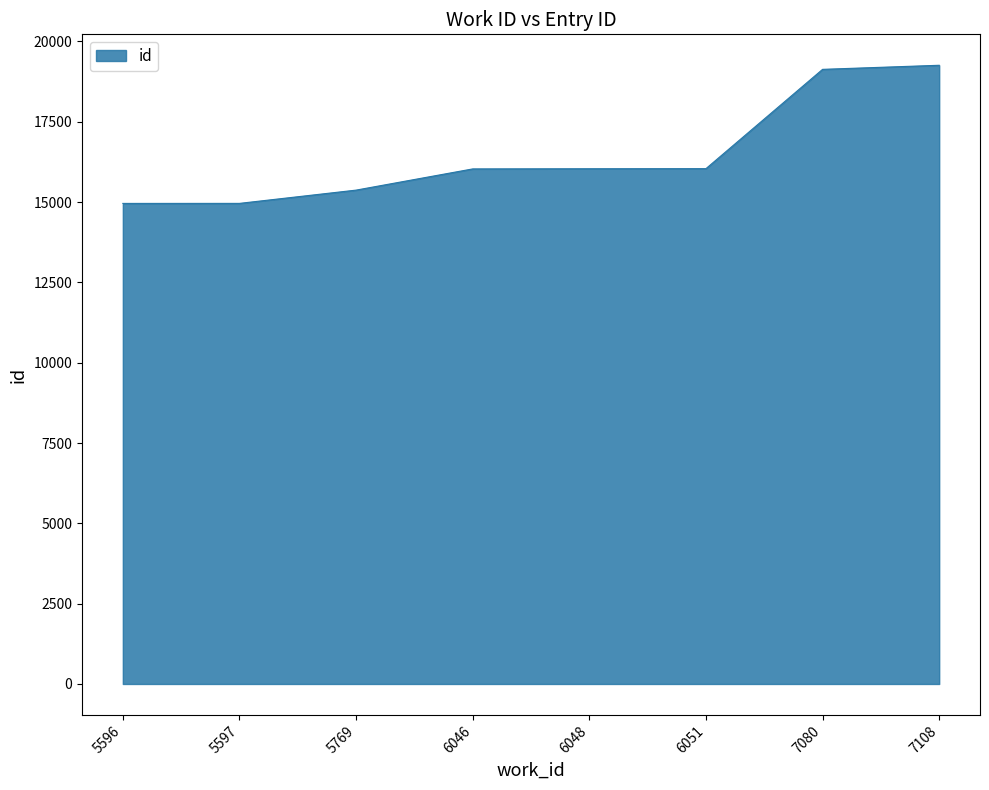

True or false: there are more than 2 points higher than both neighbors.

False